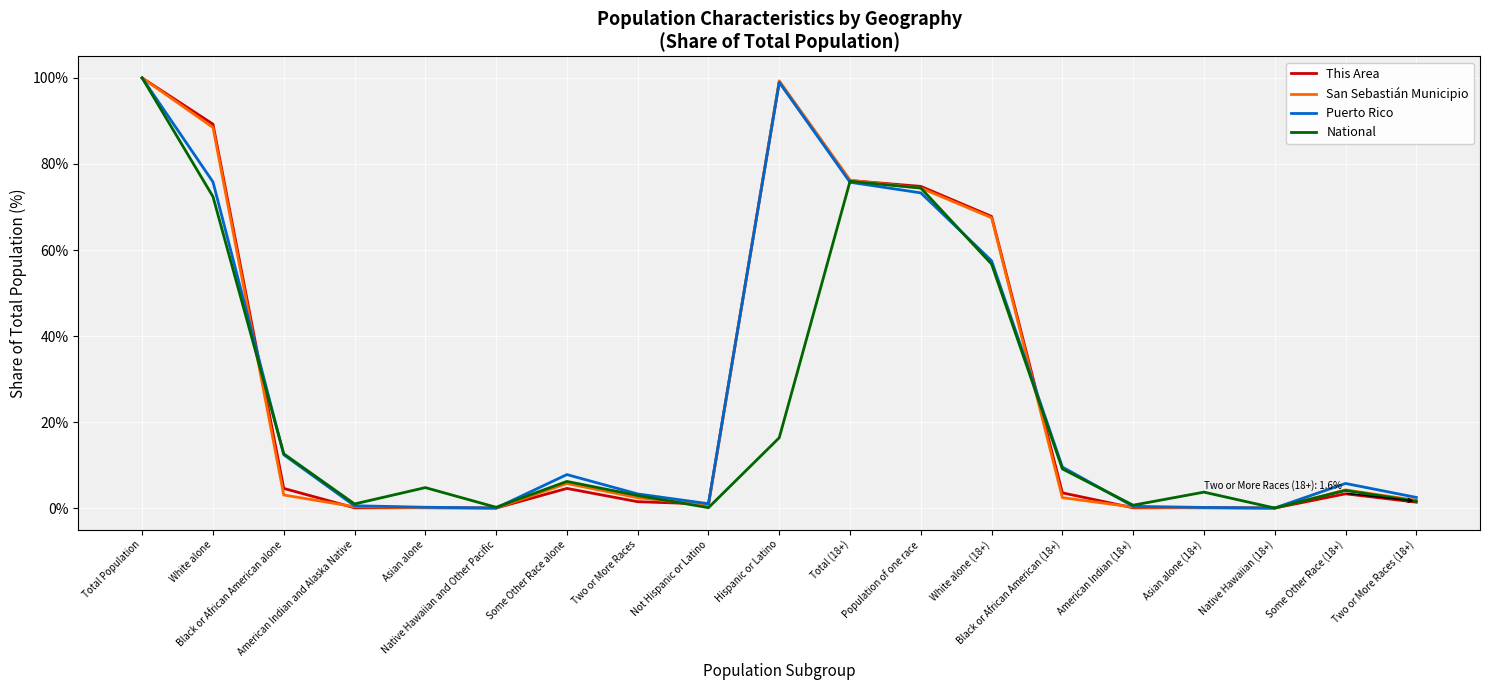

What is the highest value of the San Sebastián Municipio series?

100.0